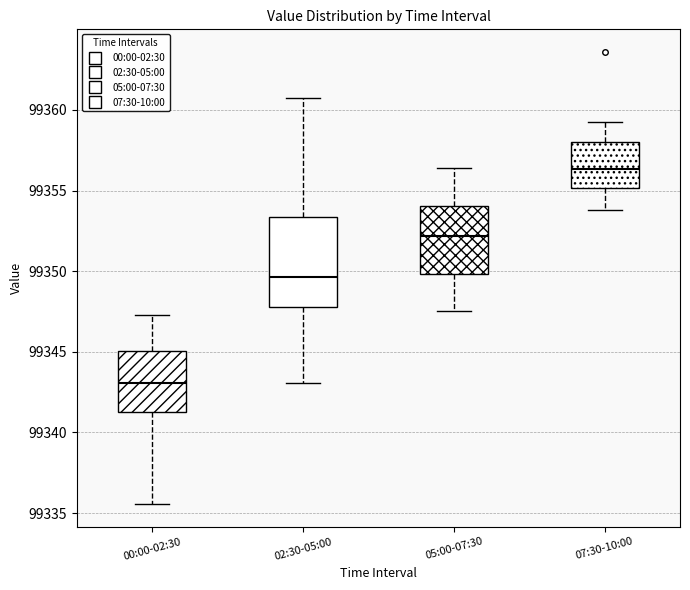

Which box is the tallest, from its lower edge to its upper edge?

02:30-05:00